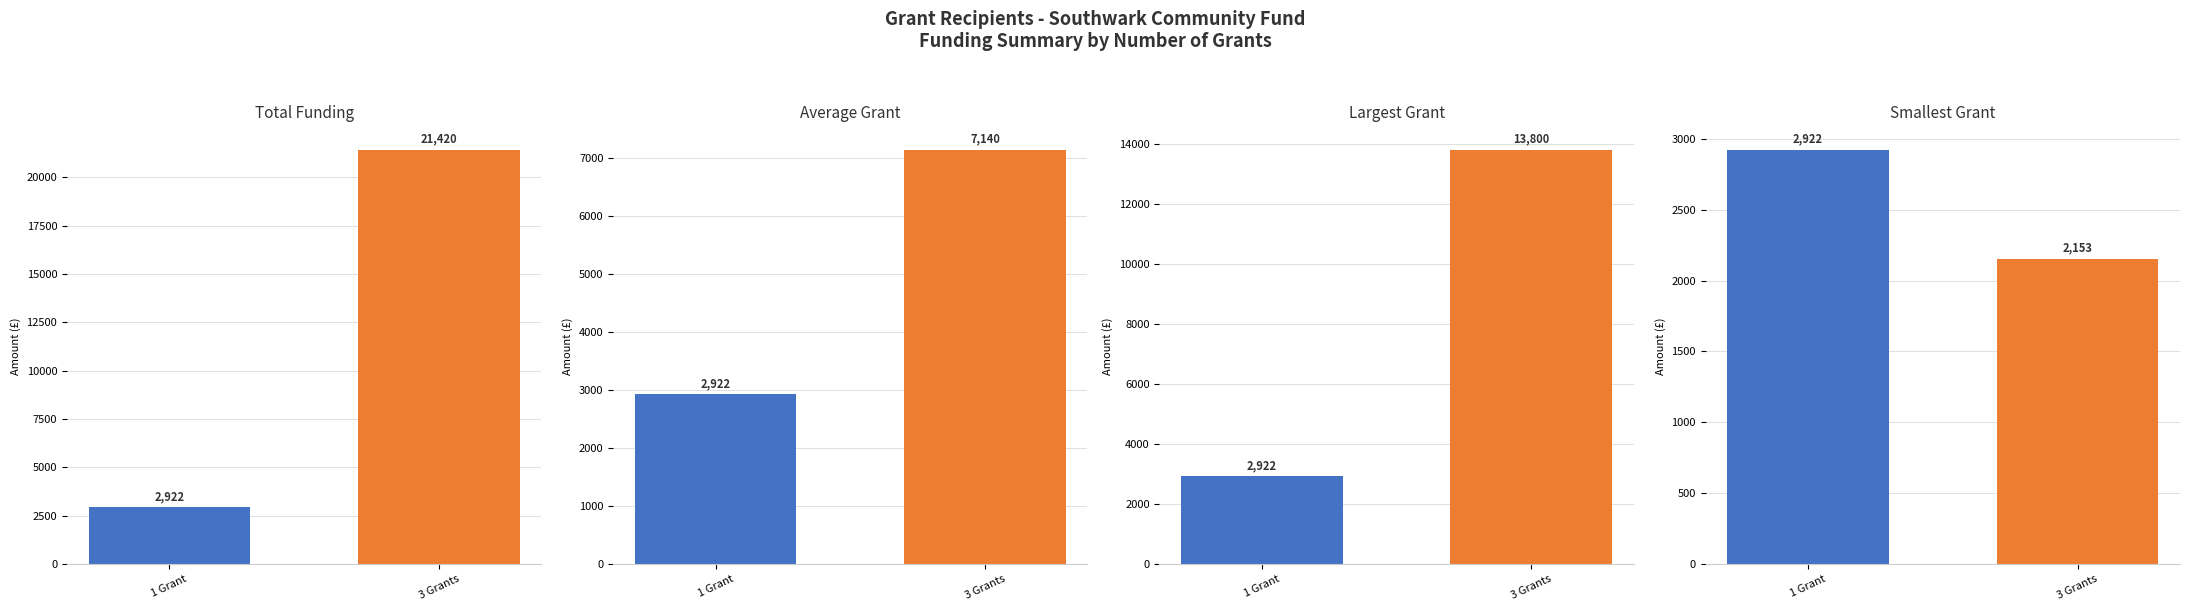

Which category has the highest value in the Largest Grant series?

3 Grants